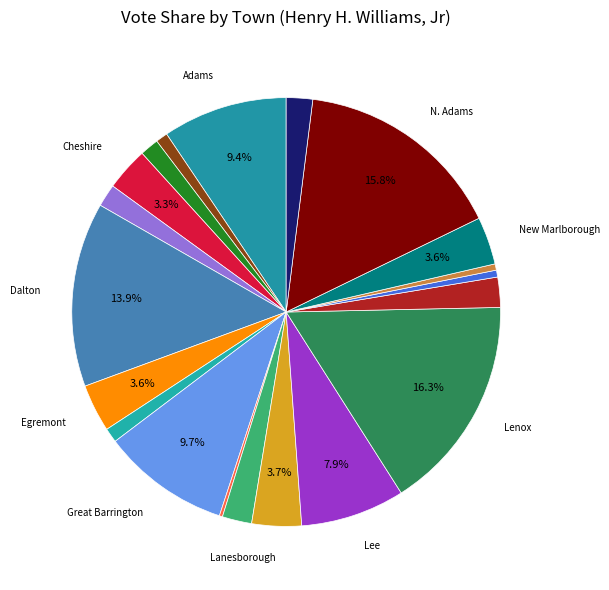

Which slice is the largest?

Lenox